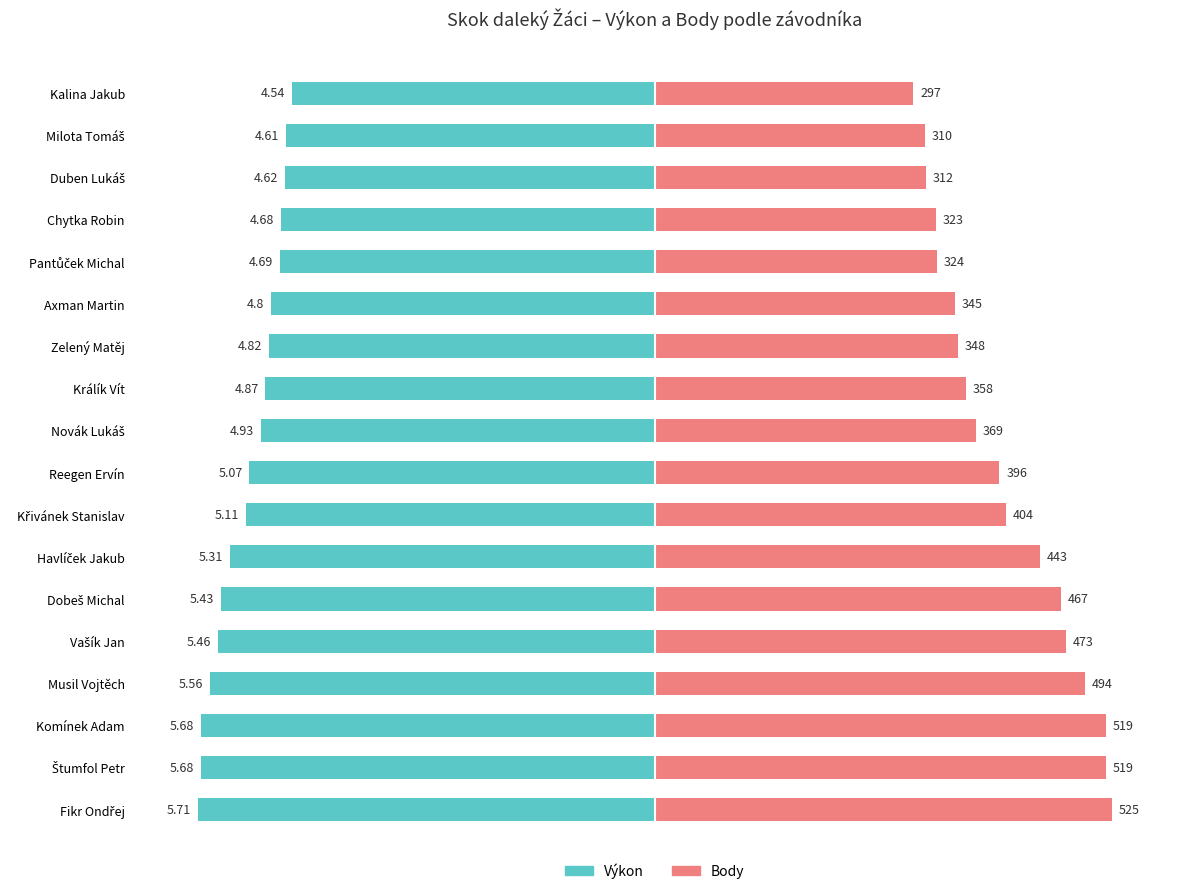

How many groups of bars are there?

18